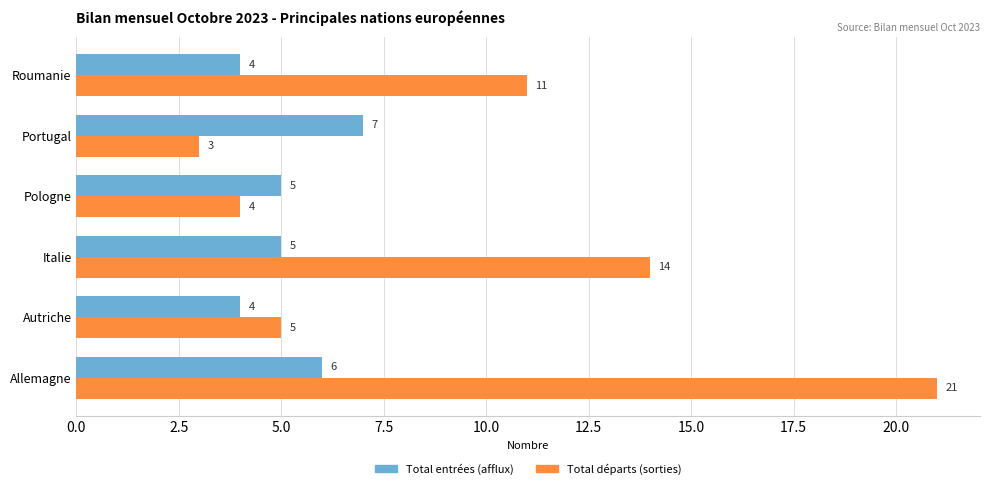

At how many categories does at least one series exceed 6?

4